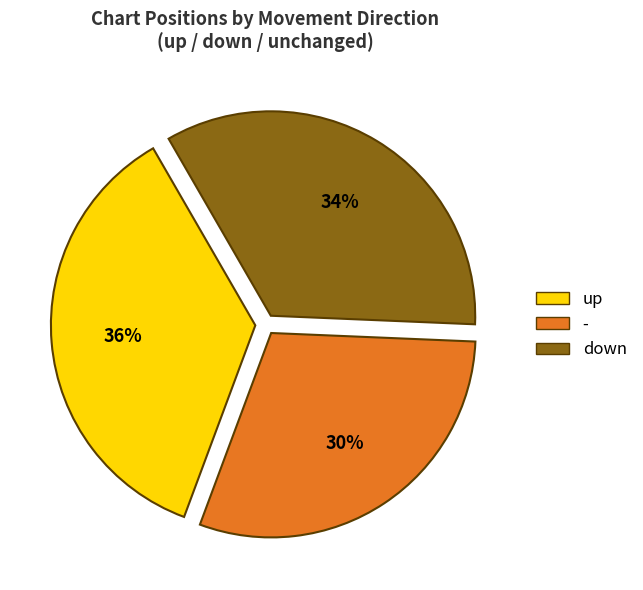

Is there any slice that represents more than half of the pie?

No